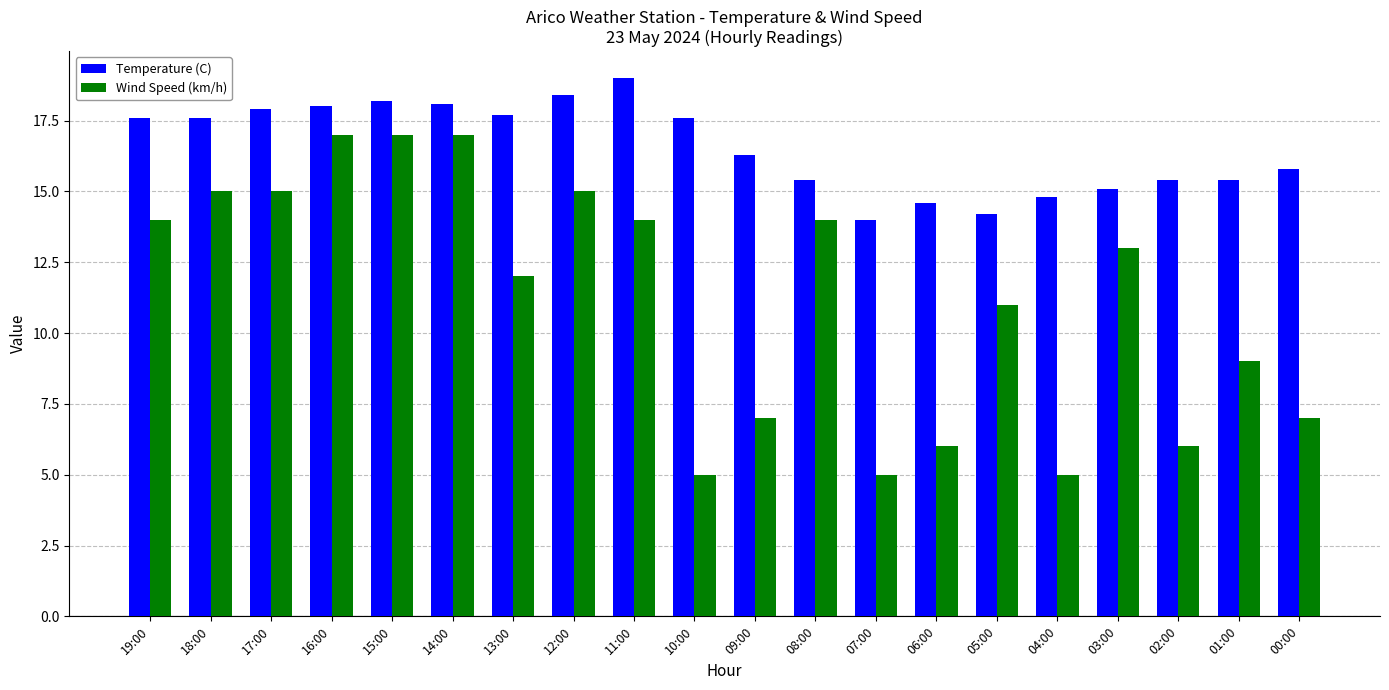

The Wind Speed (km/h) series shows 13.0 at 03:00. True or false?

True